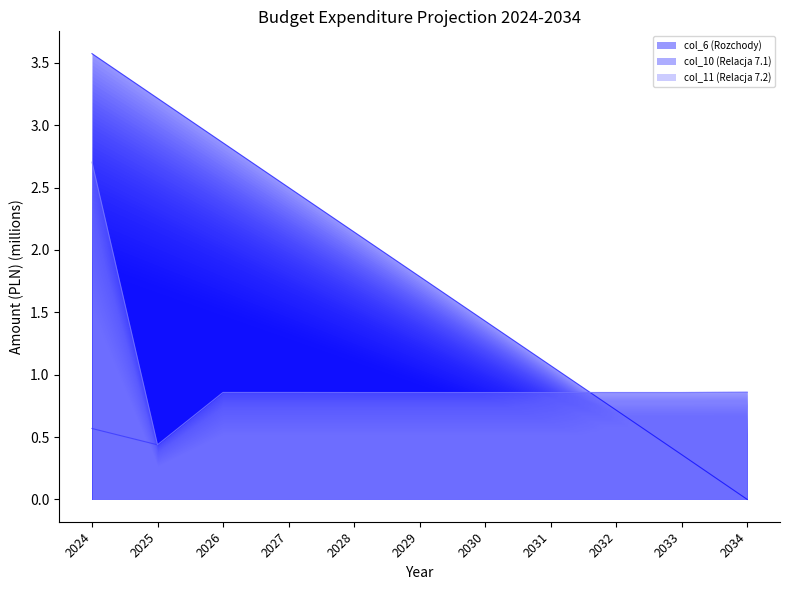

Count the col_10 (Relacja 7.1) values in the range 0 to 1.

11